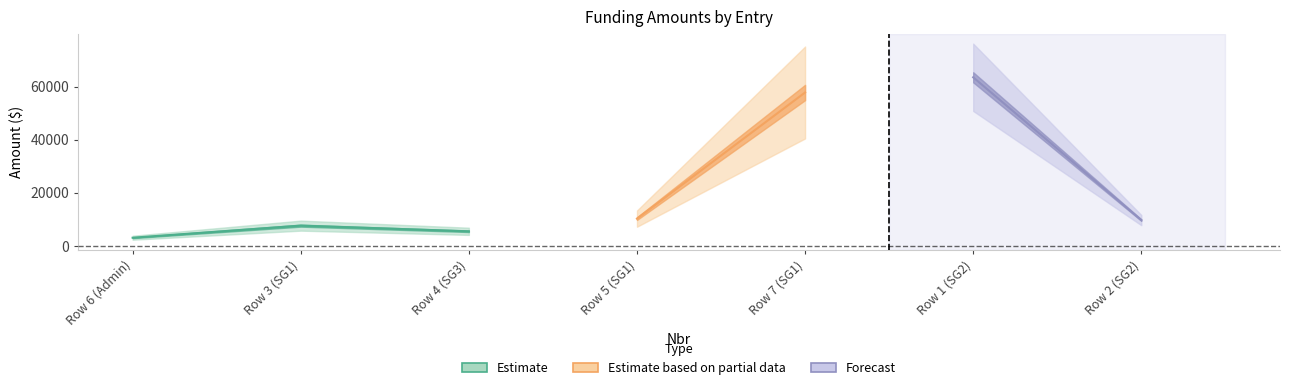

The value at 6 is 63478.8. True or false?

True